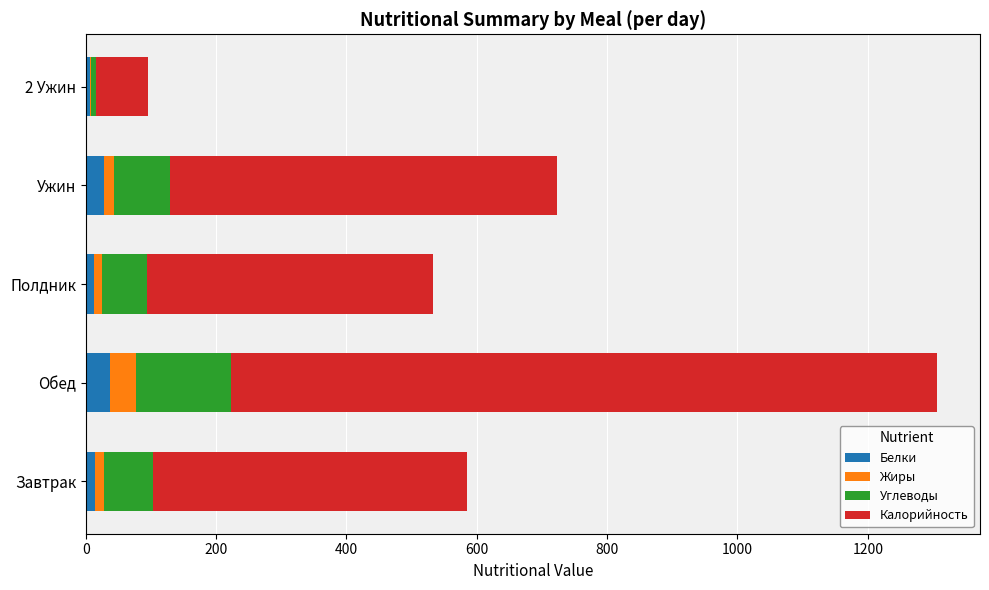

What are all the series names shown in the legend?

Белки, Жиры, Углеводы, Калорийность